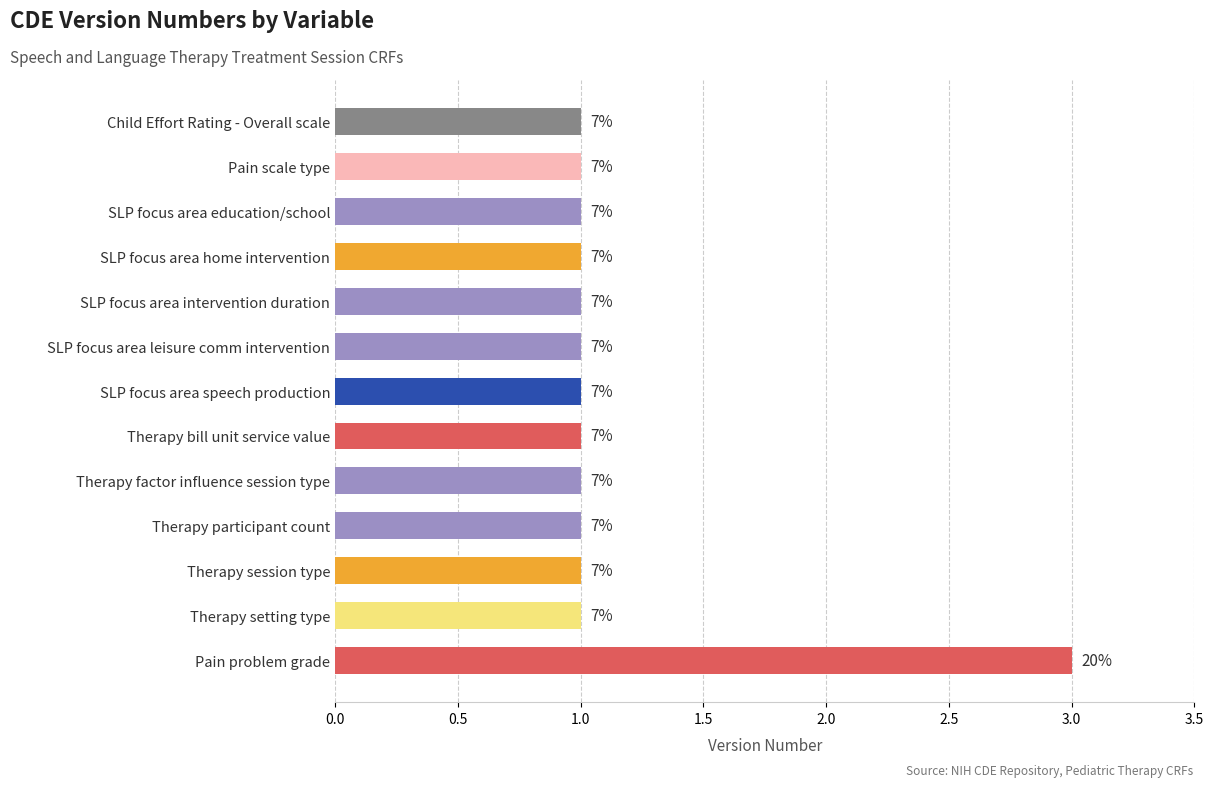

Are the bars horizontal?

Yes